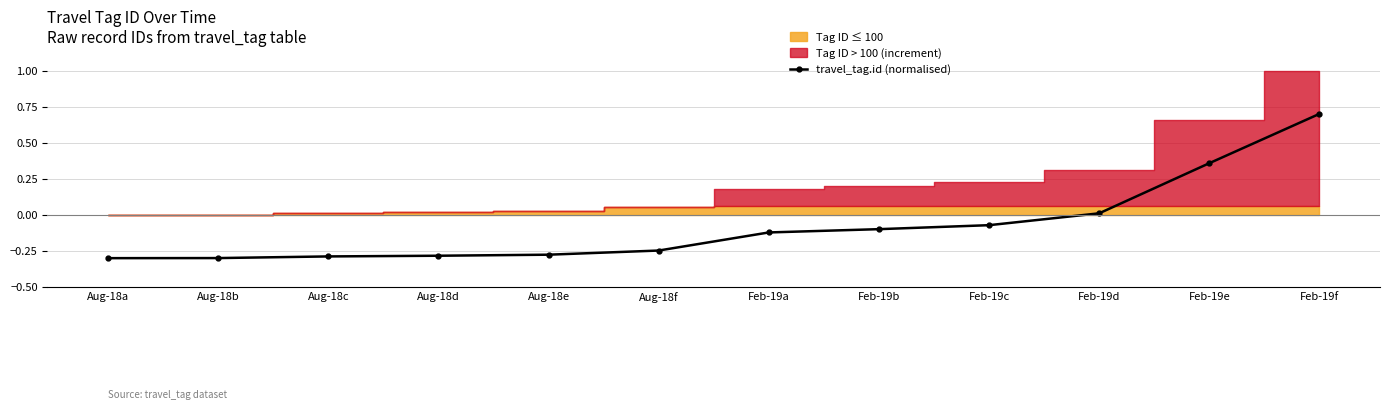

List the labels in order of value, largest first.

Feb-19f, Feb-19e, Feb-19d, Feb-19c, Feb-19b, Feb-19a, Aug-18f, Aug-18e, Aug-18d, Aug-18c, Aug-18b, Aug-18a